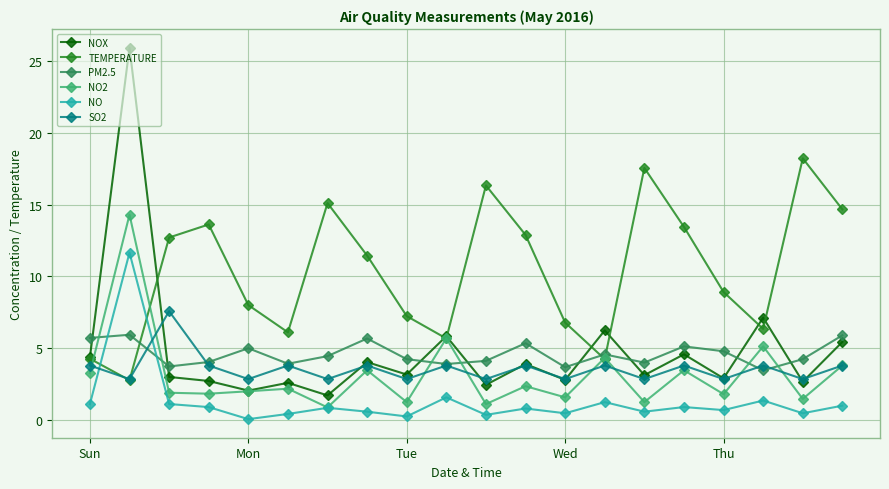

What is the value of the PM2.5 point at the 4th from the left?

4.0